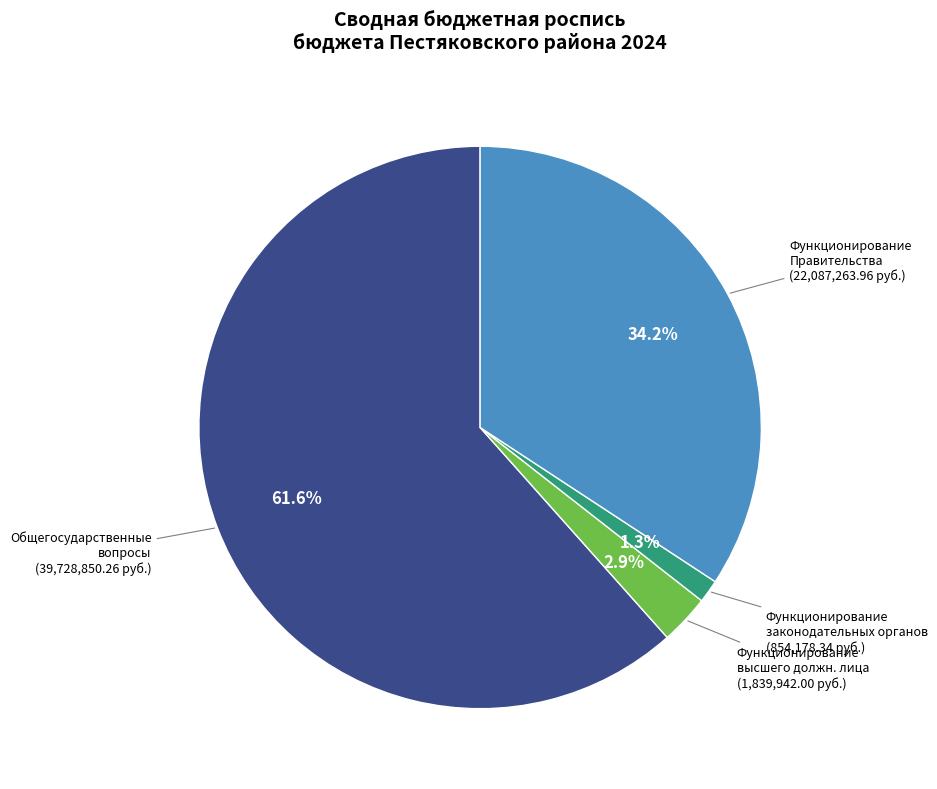

Is there any slice that represents more than half of the pie?

Yes